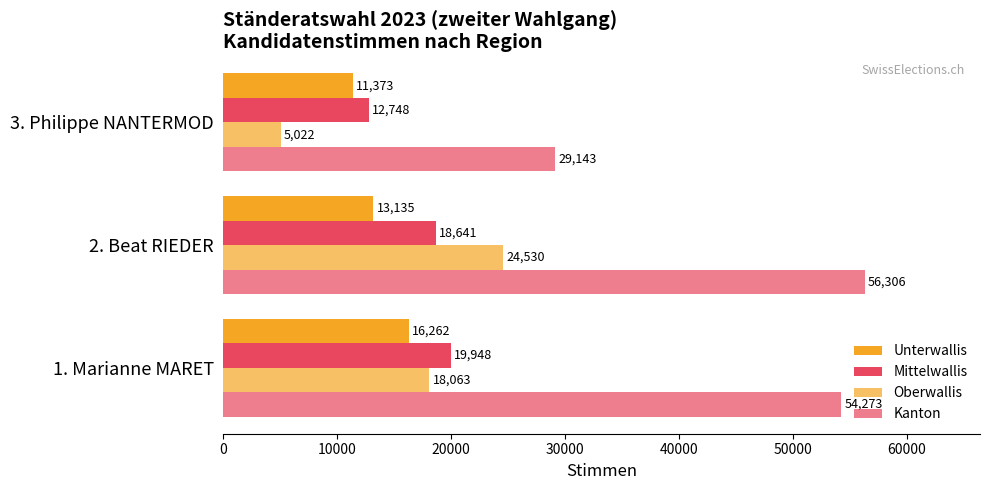

Which series has the largest total across all categories?

Kanton